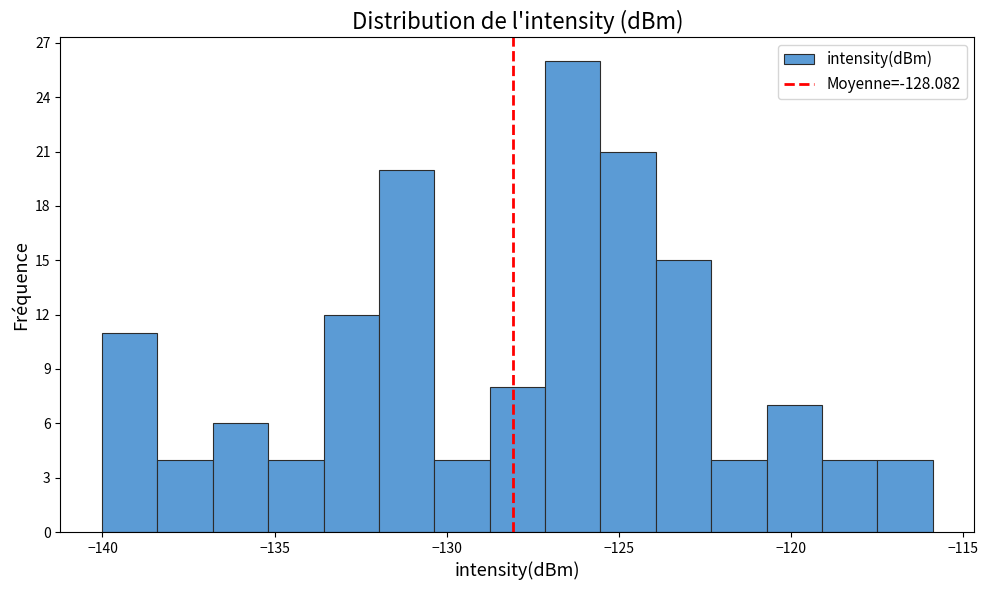

Read against the x-axis, roughly where is the centre of the tallest bar?

-126.5